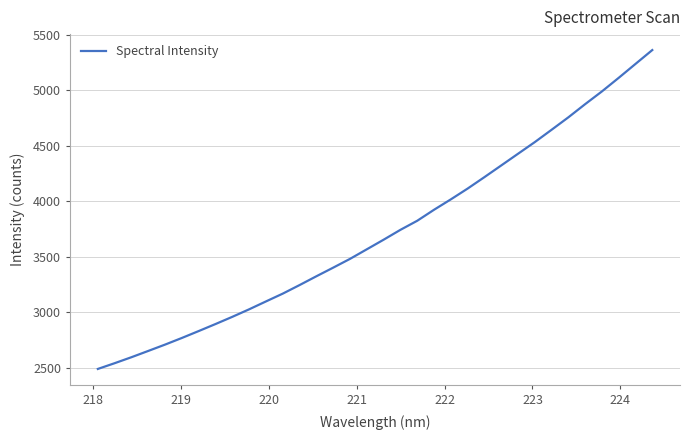

What is the minimum value shown in the chart?

2489.5